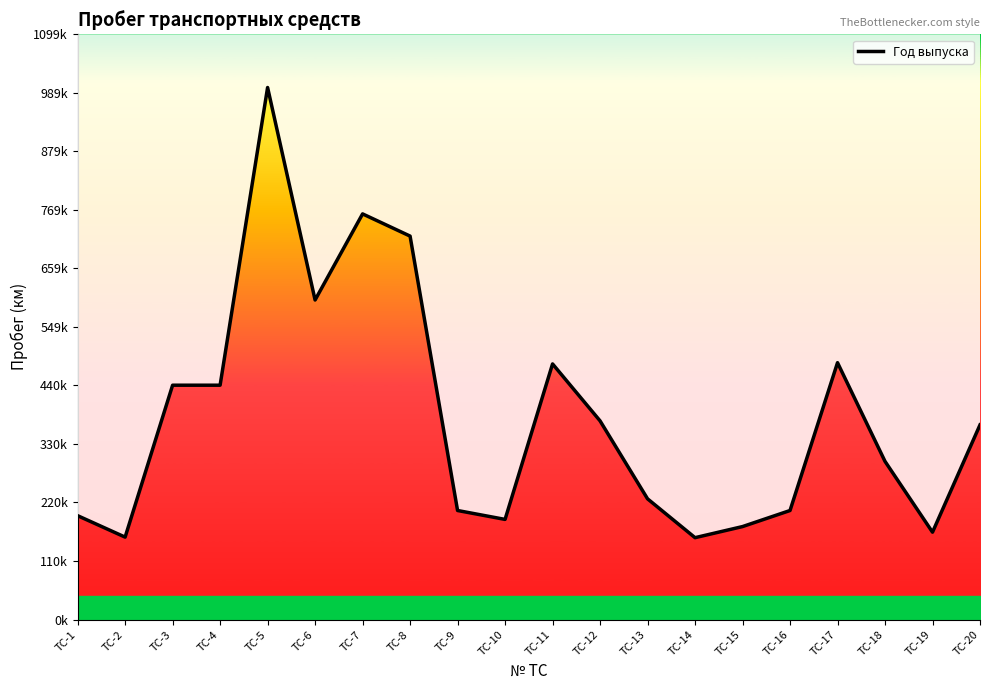

Read the value at ТС-2, to the nearest 100.

154700